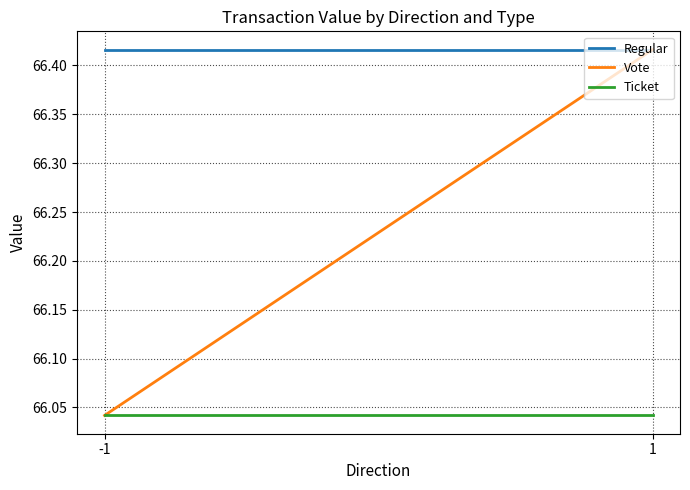

The value of Regular at 1 is 66.4. True or false?

True